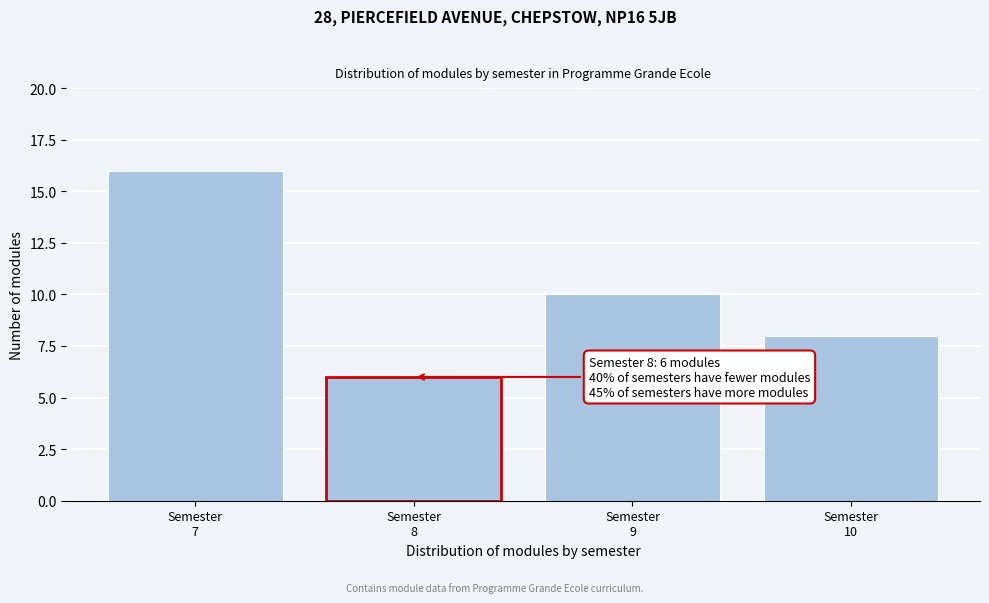

Reading left to right, list all the values displayed in this chart.

16	6	10	8